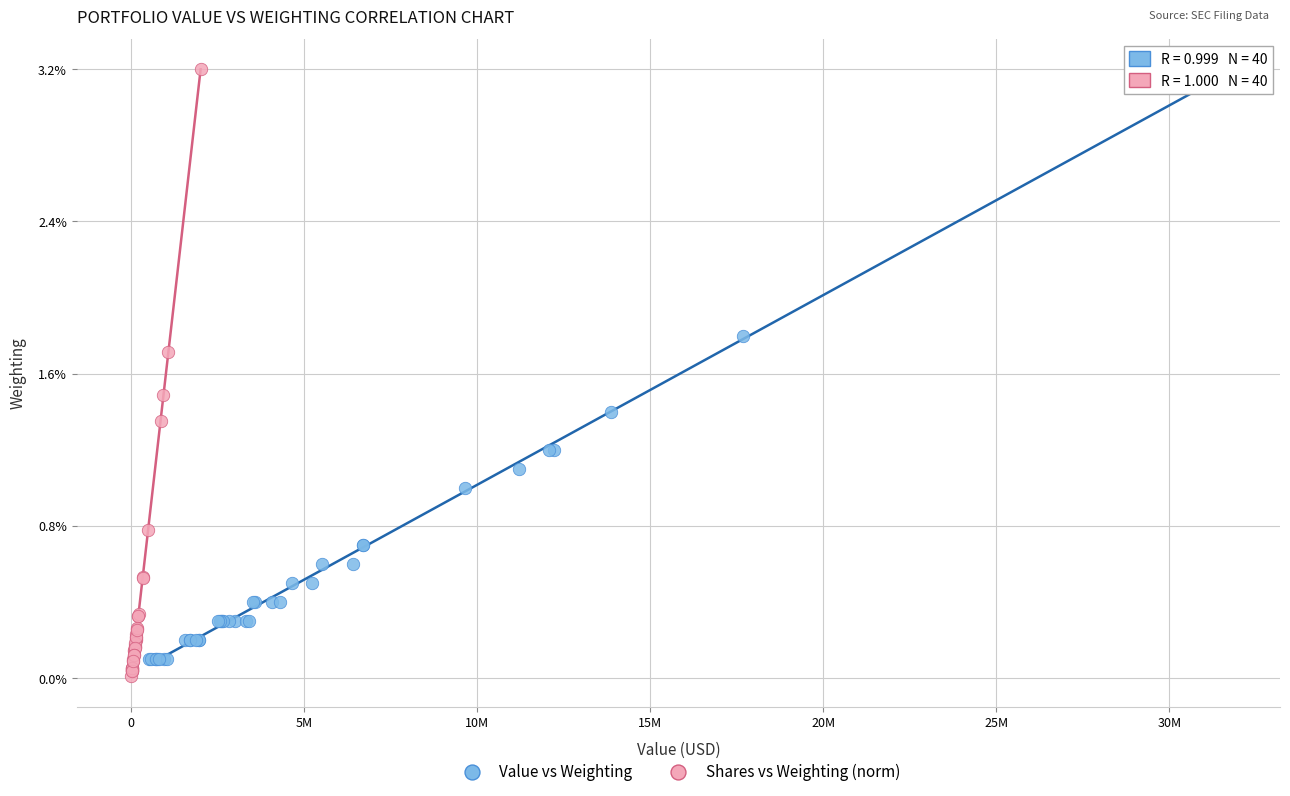

What are all the series names shown in the legend?

Value vs Weighting, Shares vs Weighting (norm)